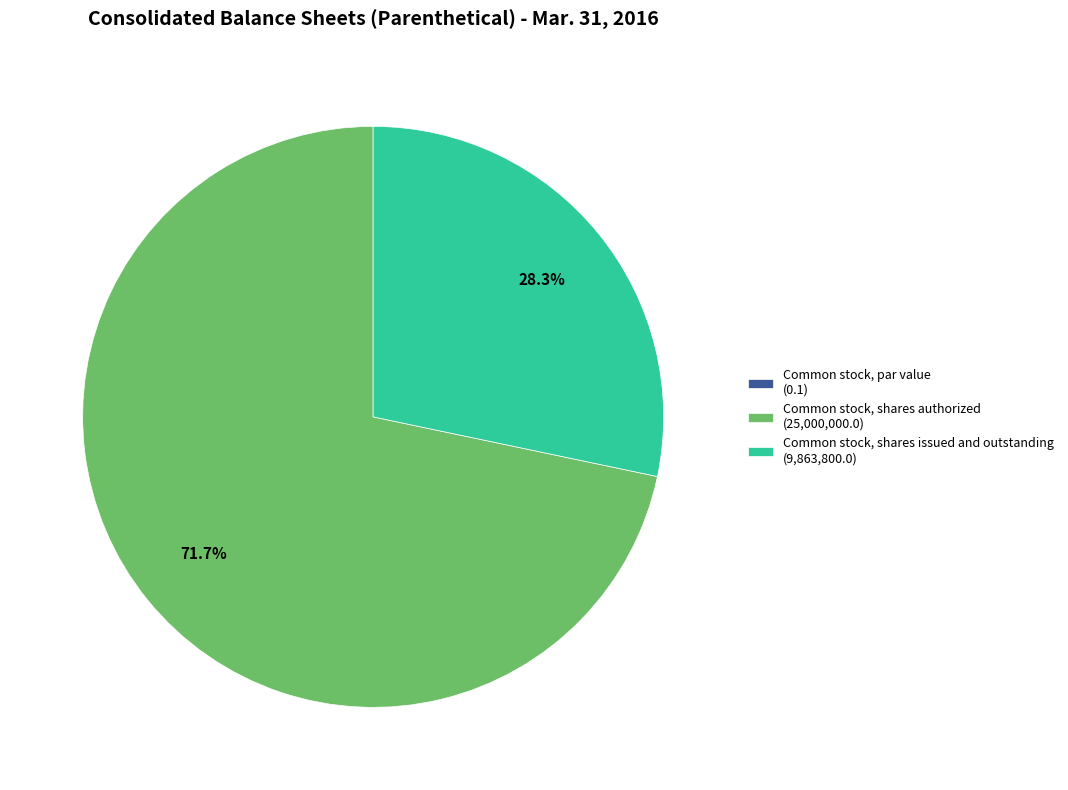

Do Common stock, shares issued and outstanding (9,863,800.0) and Common stock, shares authorized (25,000,000.0) together represent more than half of the pie?

Yes